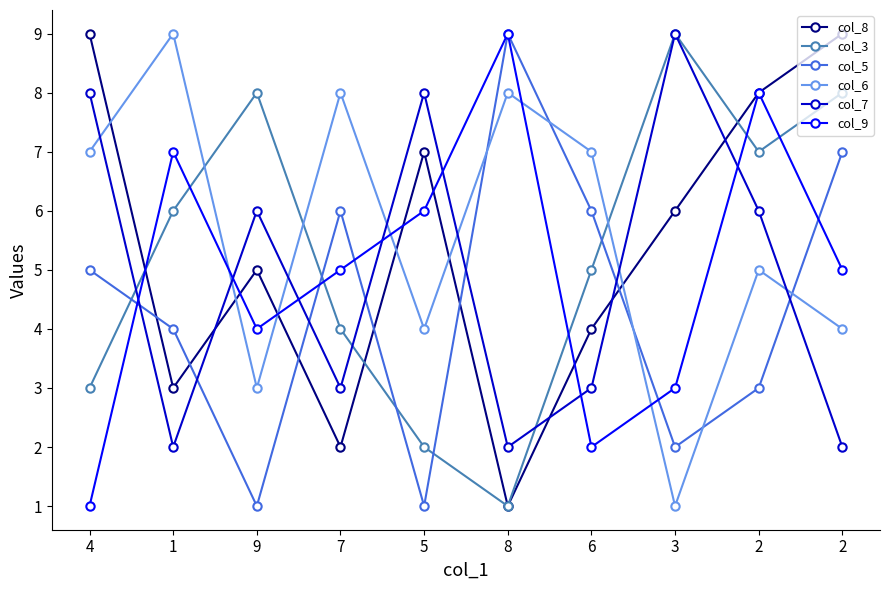

Reading left to right, list all the values displayed in this chart.

col_8: 4=9	1=3	9=5	7=2	5=7	8=1	6=4	3=6	2=8	2=9
col_3: 4=3	1=6	9=8	7=4	5=2	8=1	6=5	3=9	2=7	2=8
col_5: 4=5	1=4	9=1	7=6	5=1	8=9	6=6	3=2	2=3	2=7
col_6: 4=7	1=9	9=3	7=8	5=4	8=8	6=7	3=1	2=5	2=4
col_7: 4=8	1=2	9=6	7=3	5=8	8=2	6=3	3=9	2=6	2=2
col_9: 4=1	1=7	9=4	7=5	5=6	8=9	6=2	3=3	2=8	2=5